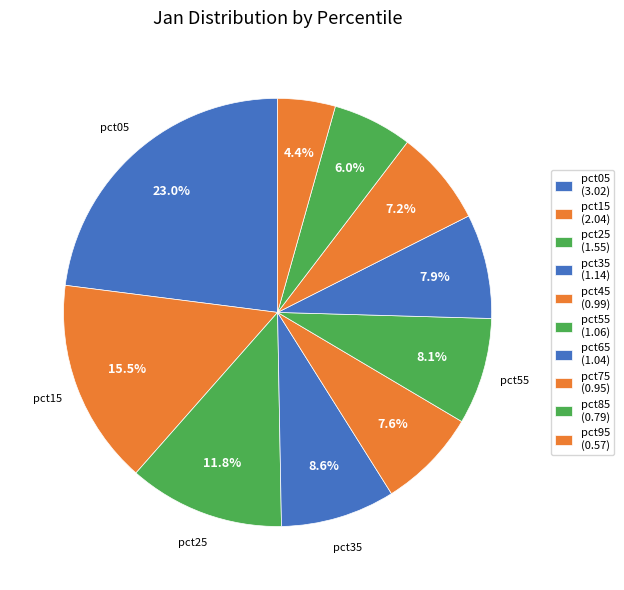

To the nearest percent, what is the difference between the pct05 and pct15 slice percentages?

7%